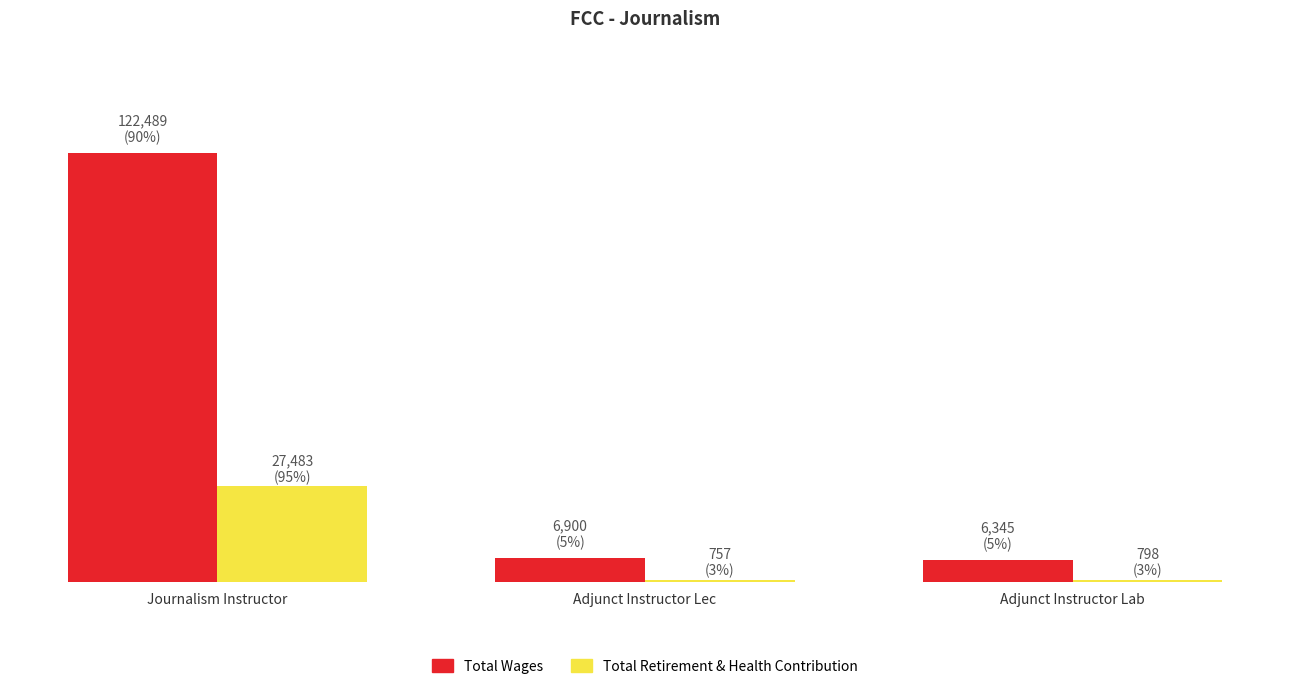

What is the label of the 2nd bar from the right?

Adjunct Instructor Lec